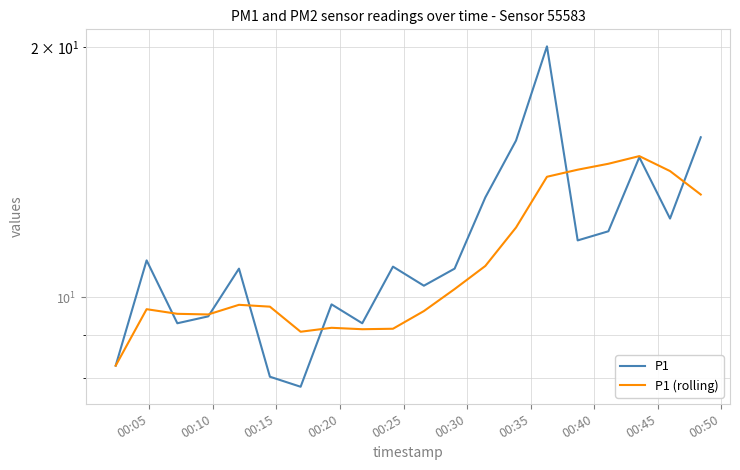

Is the value of P1 at 00:30 greater than the value of P1 (rolling) at 00:30?

No